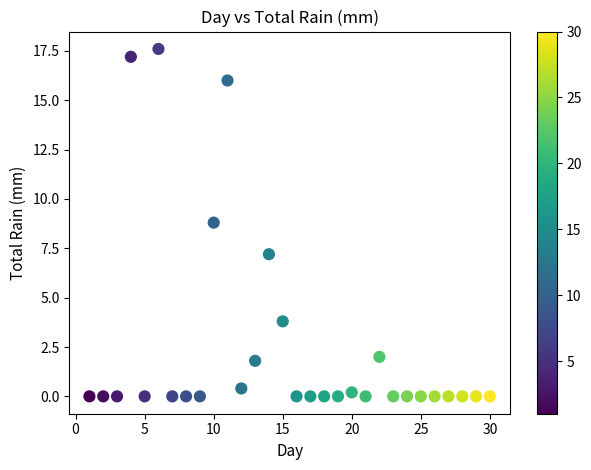

What is the range of X values (max minus min)?

29.0